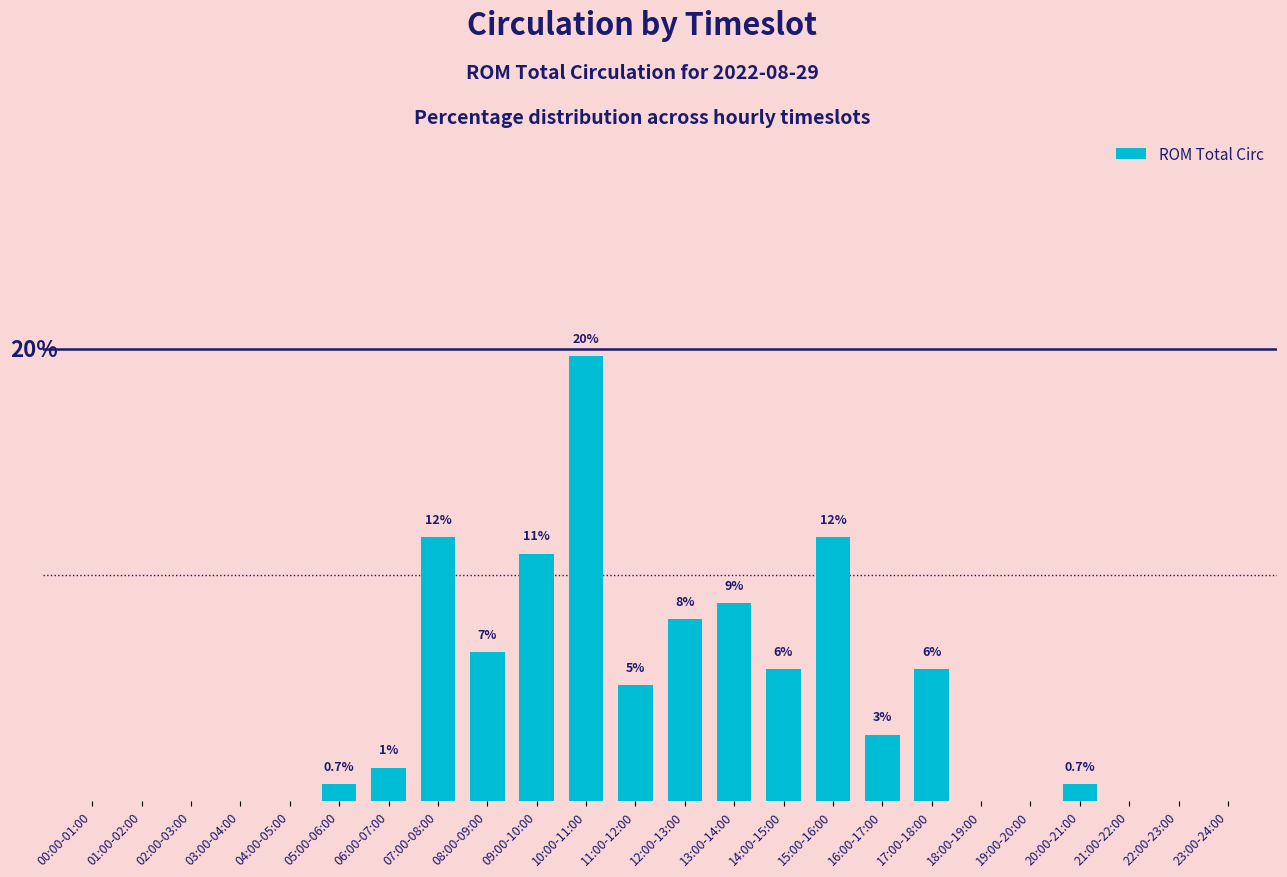

Are the bars grouped side by side (vs. stacked)?

No